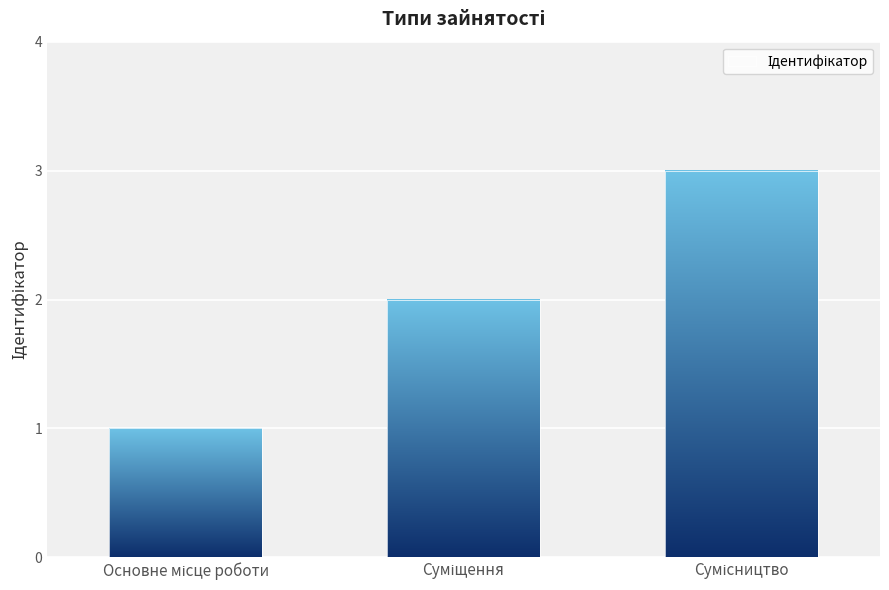

What is the label of the 1st bar from the right?

Сумісництво